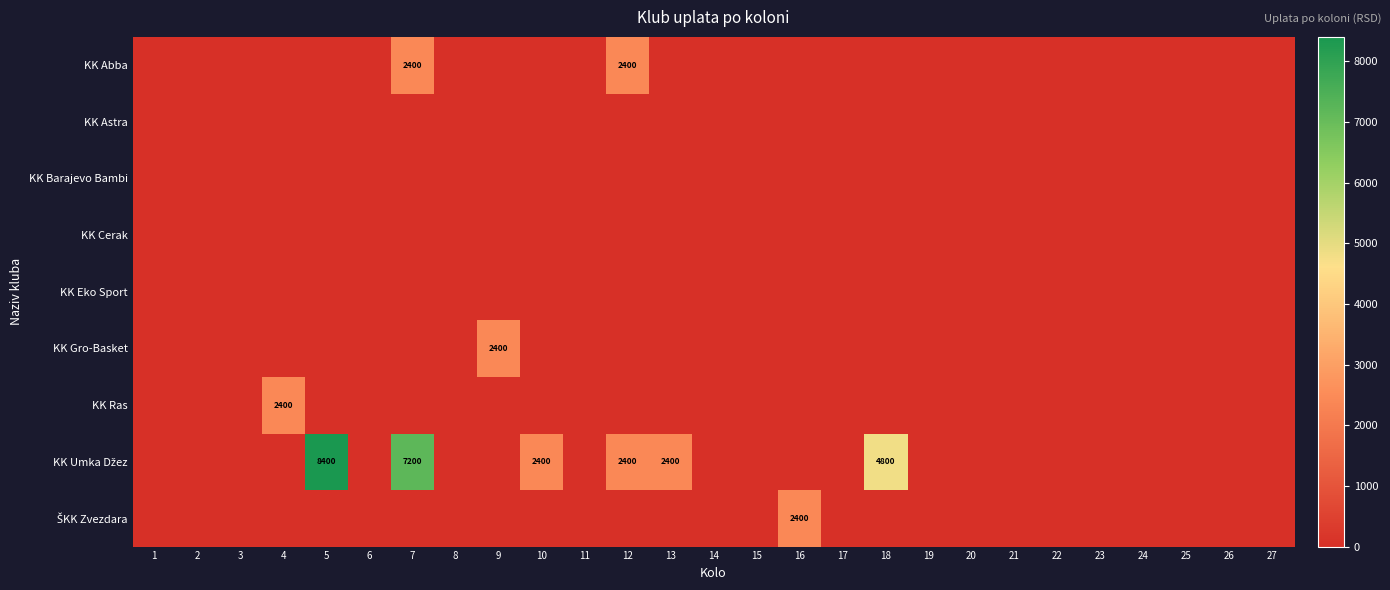

What is the spread (max minus min) of values at 5?

8400